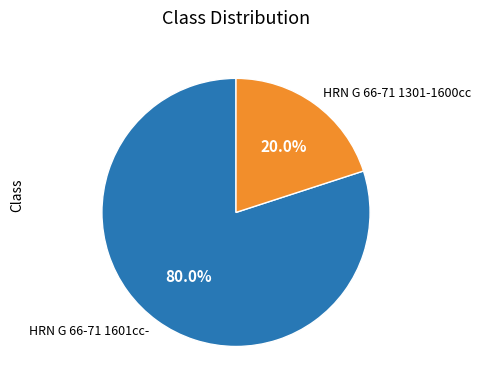

Approximately how many times larger is the value at HRN G 66-71 1601cc- compared to HRN G 66-71 1301-1600cc?

4.0